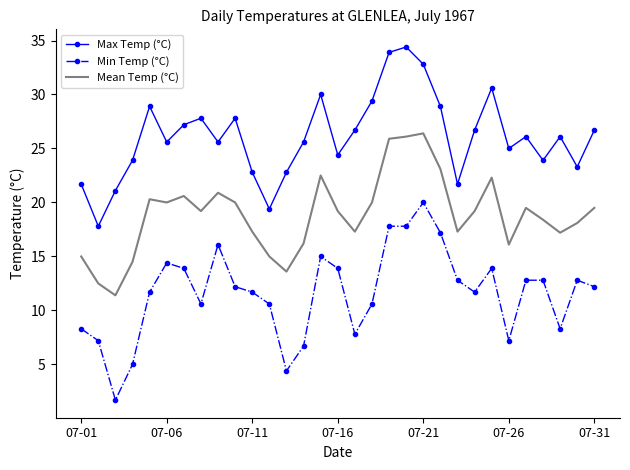

What is the average value of the Max Temp (°C) series?

26.1